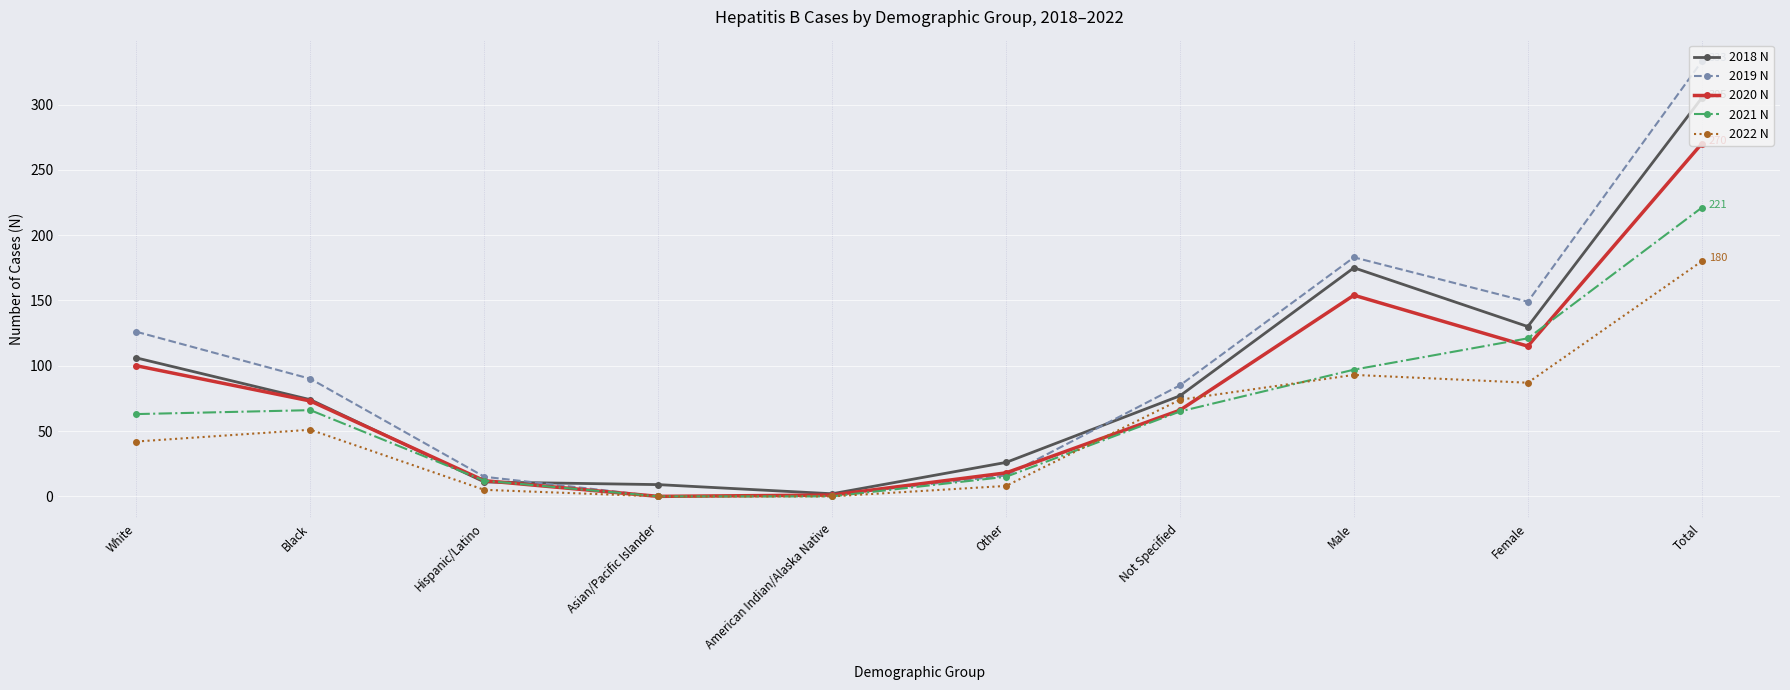

True or false: 2020 N has a value of 1 at American Indian/Alaska Native.

True